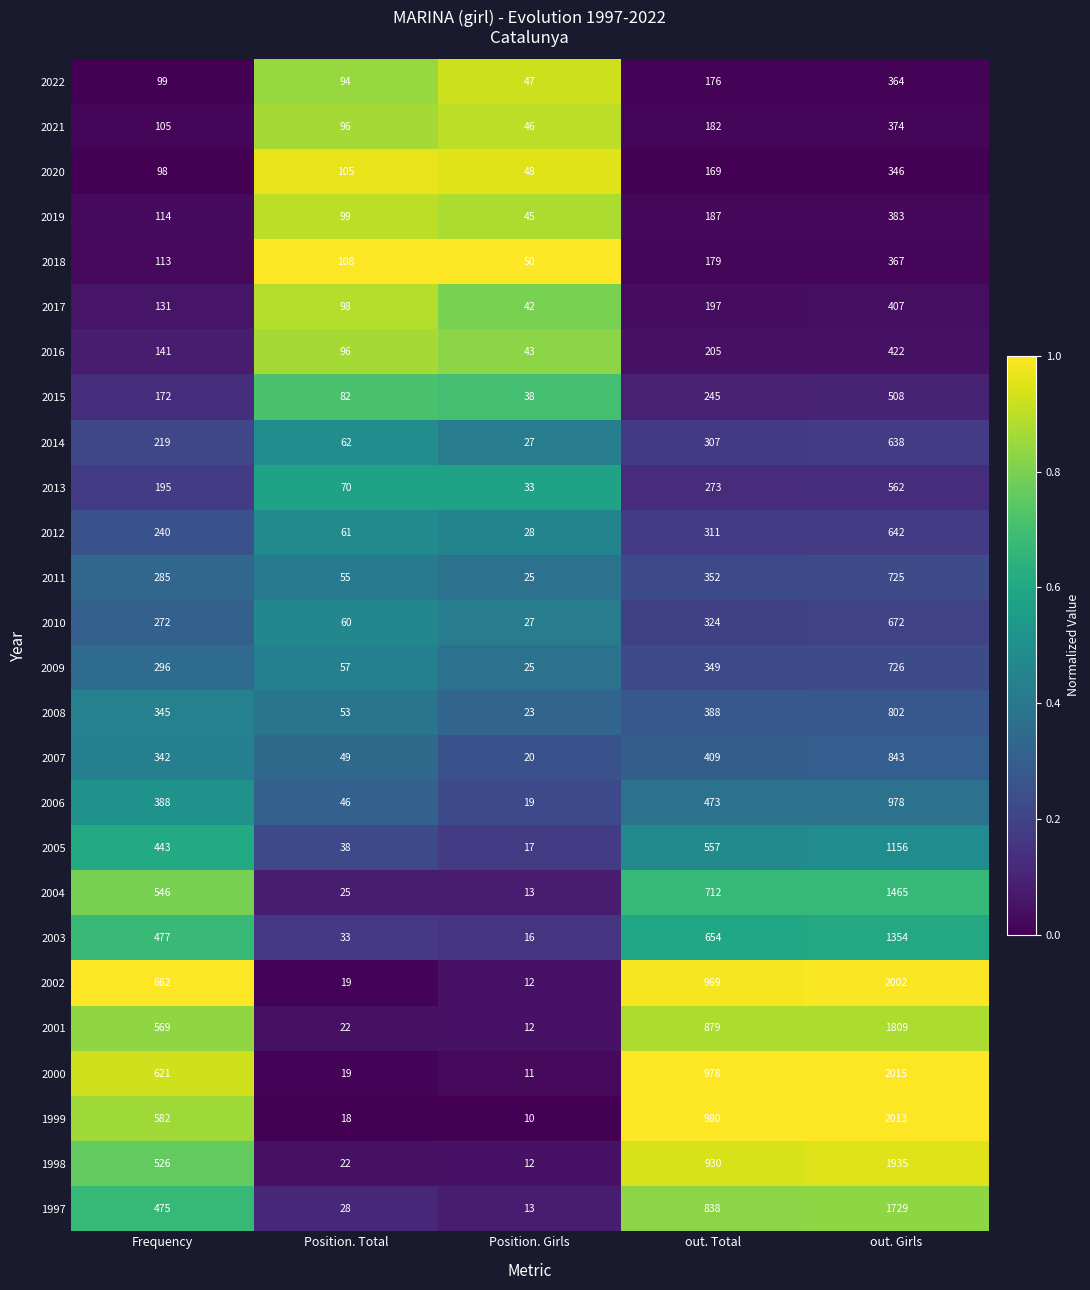

Rank the categories by 2006 value from lowest to highest.

Position. Girls, Position. Total, Frequency, out. Total, out. Girls